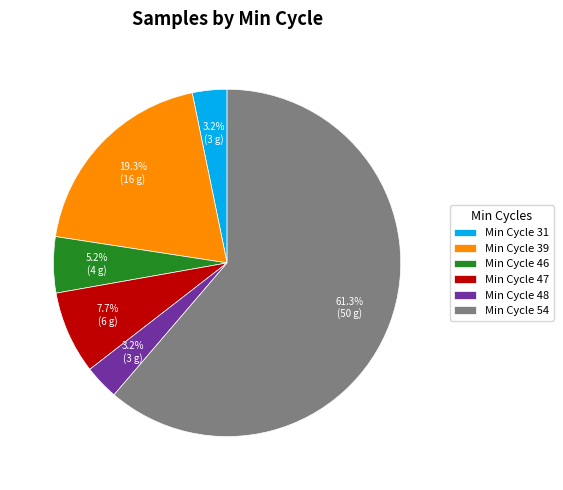

Does Min Cycle 48 represent more than half of the total?

No